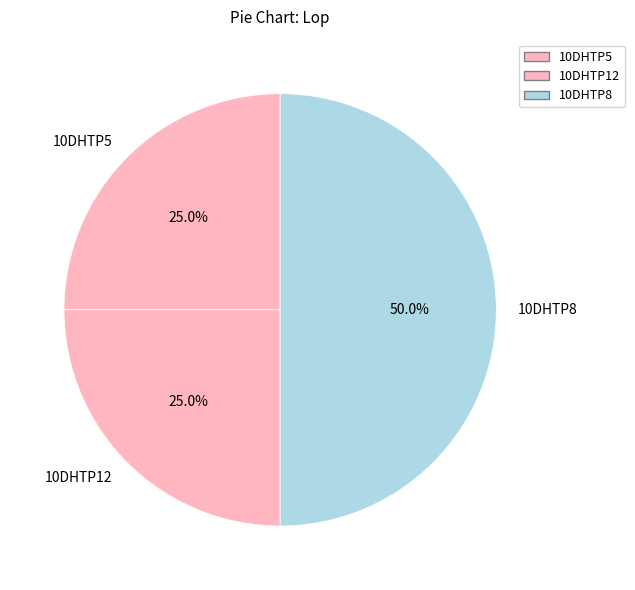

Which category has the biggest portion of the pie?

10DHTP8